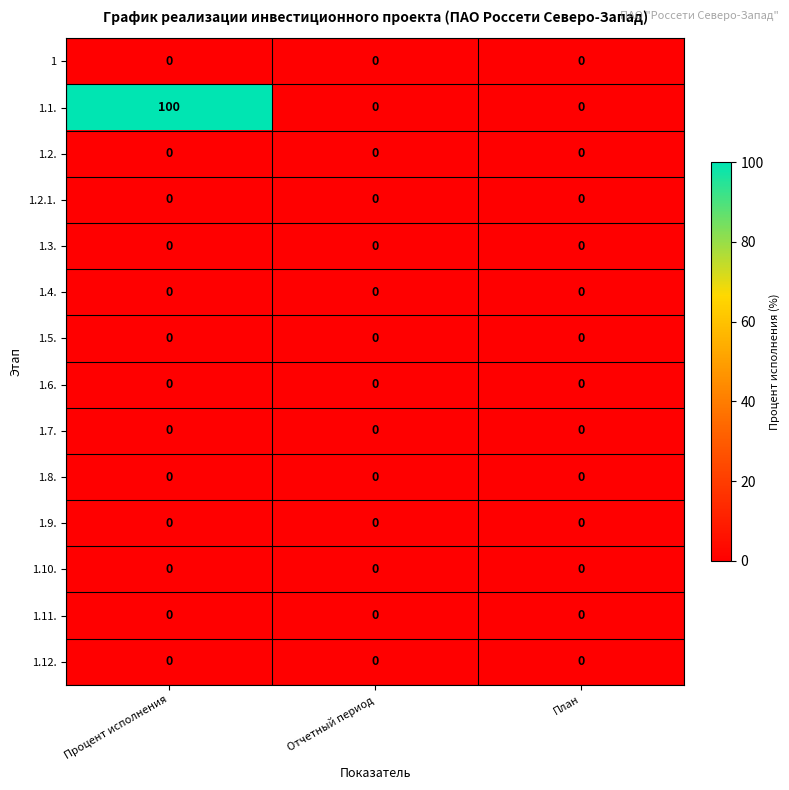

Count the 1.1. values in the range 0 to 100.

3